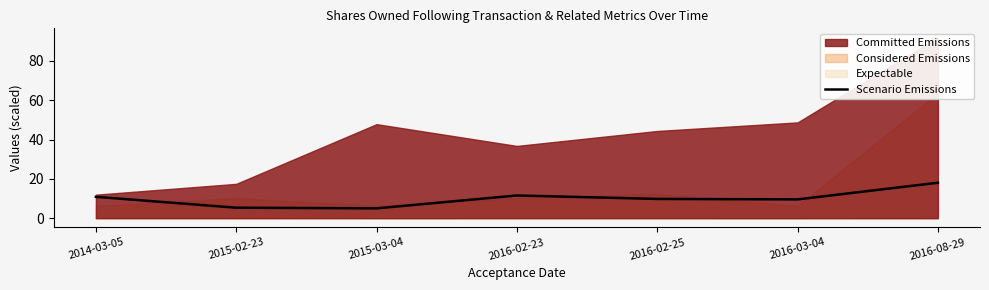

What position from the right is 2016-08-29?

1